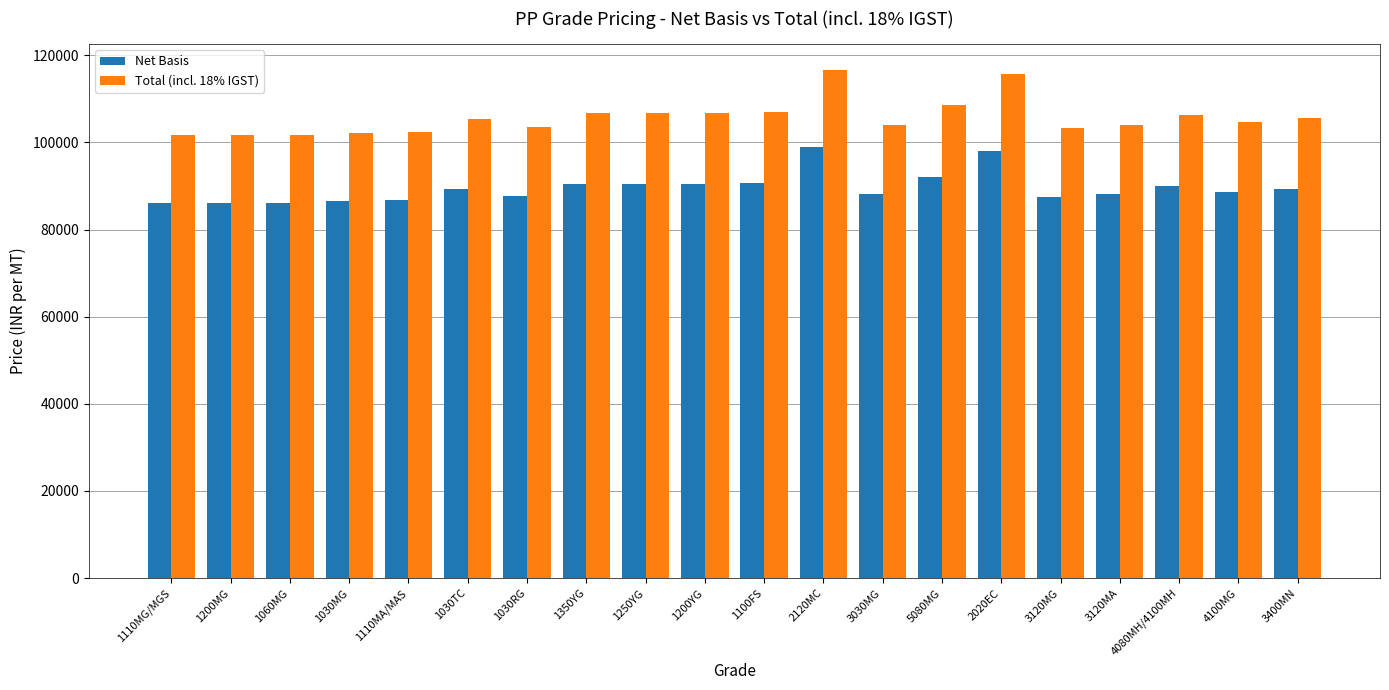

What is the label of the 11th bar from the right?

1200YG